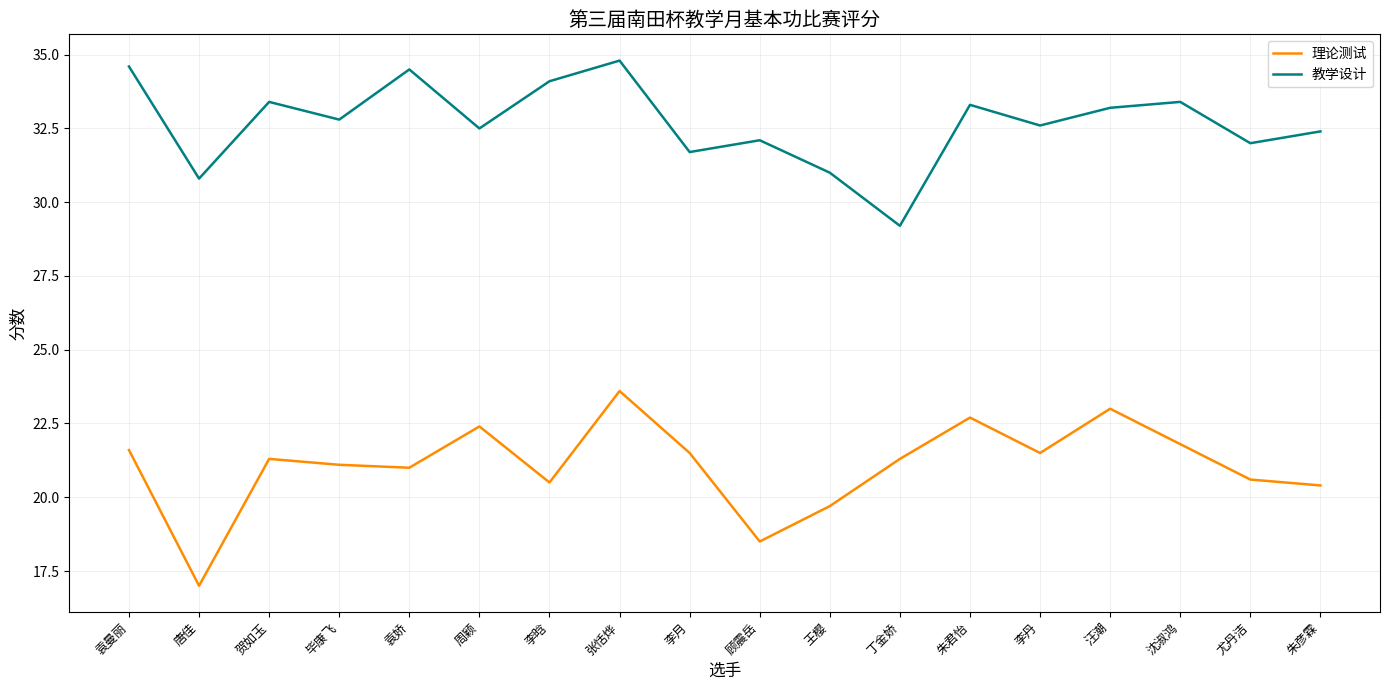

True or false: 理论测试 and 教学设计 cross at least once.

False